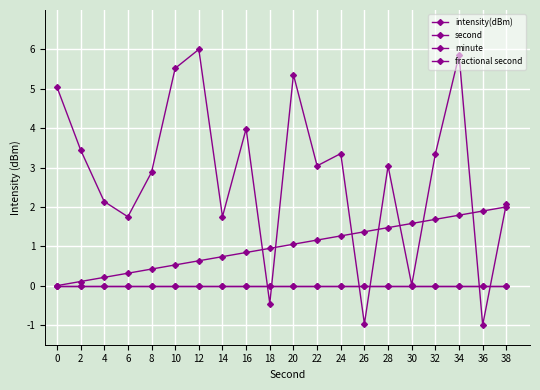

Does the chart have visible grid lines?

Yes